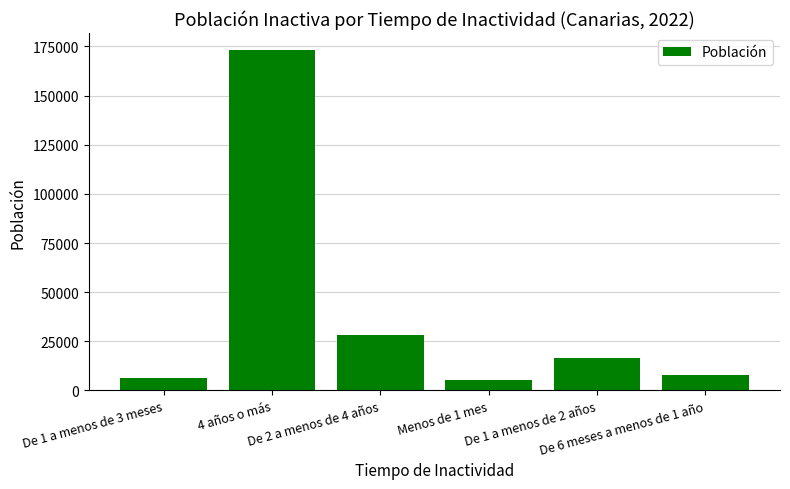

Is it true that the value at De 6 meses a menos de 1 año is 7930?

True